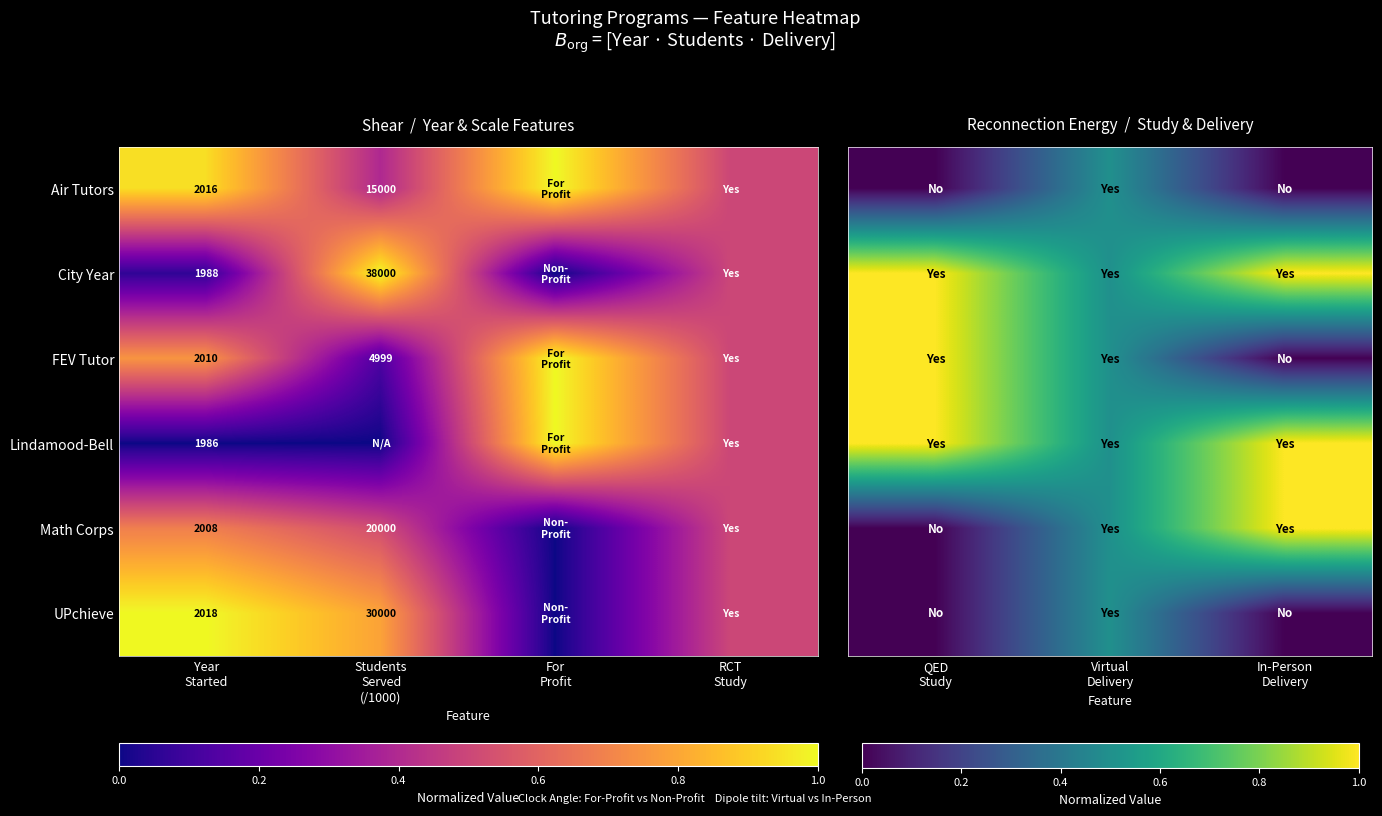

At which category is the sum across all series the highest?

QED Study